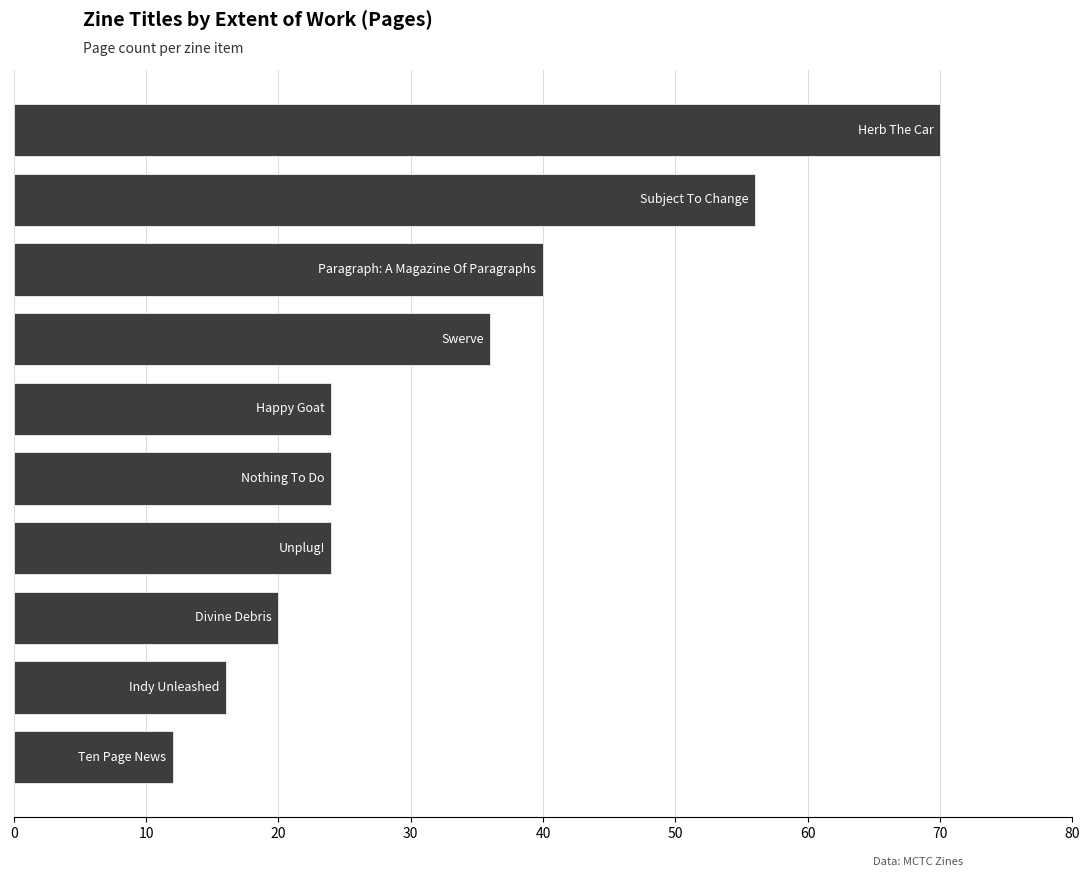

What is the difference between the maximum and minimum values?

58